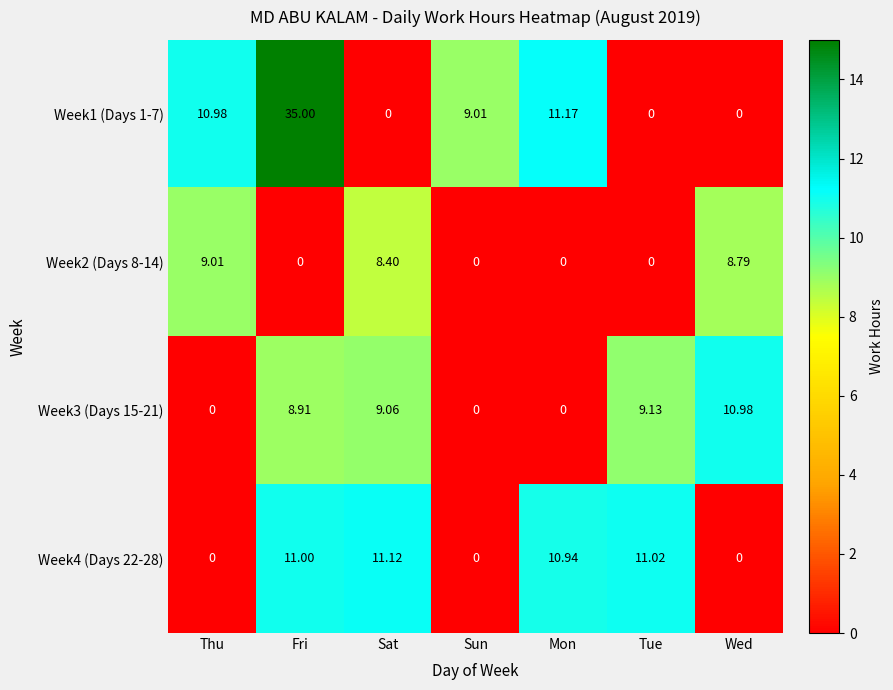

At which category does the chart reach its peak across all series?

Fri